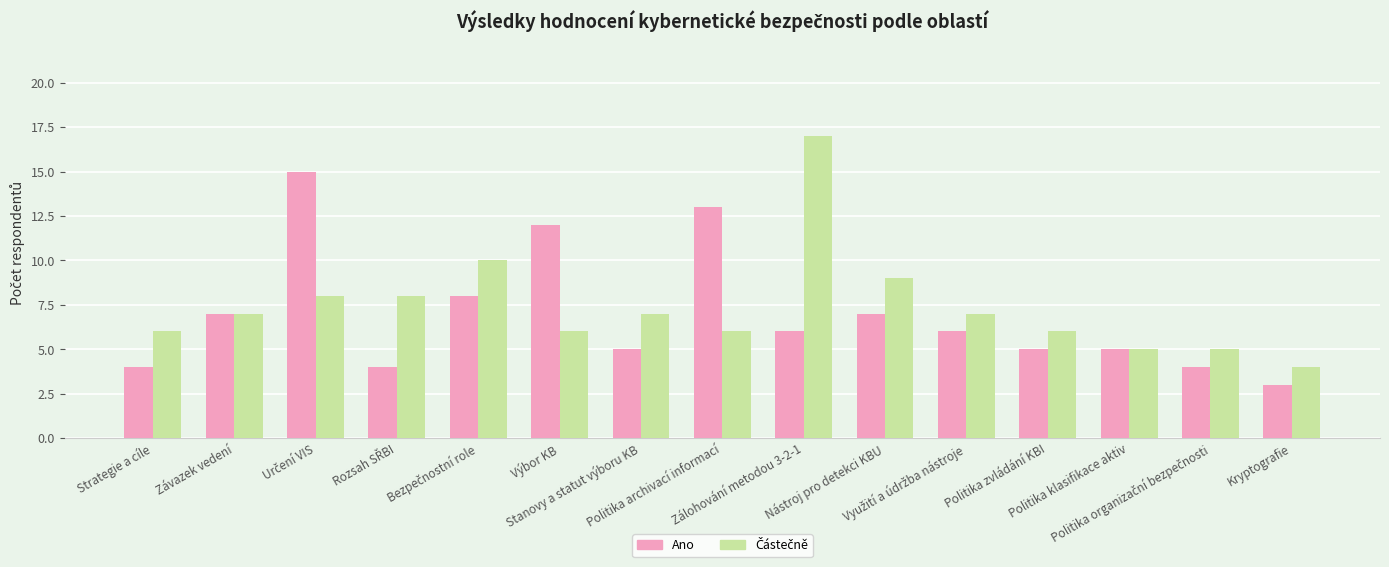

What is the spread (max minus min) of values at Kryptografie?

1